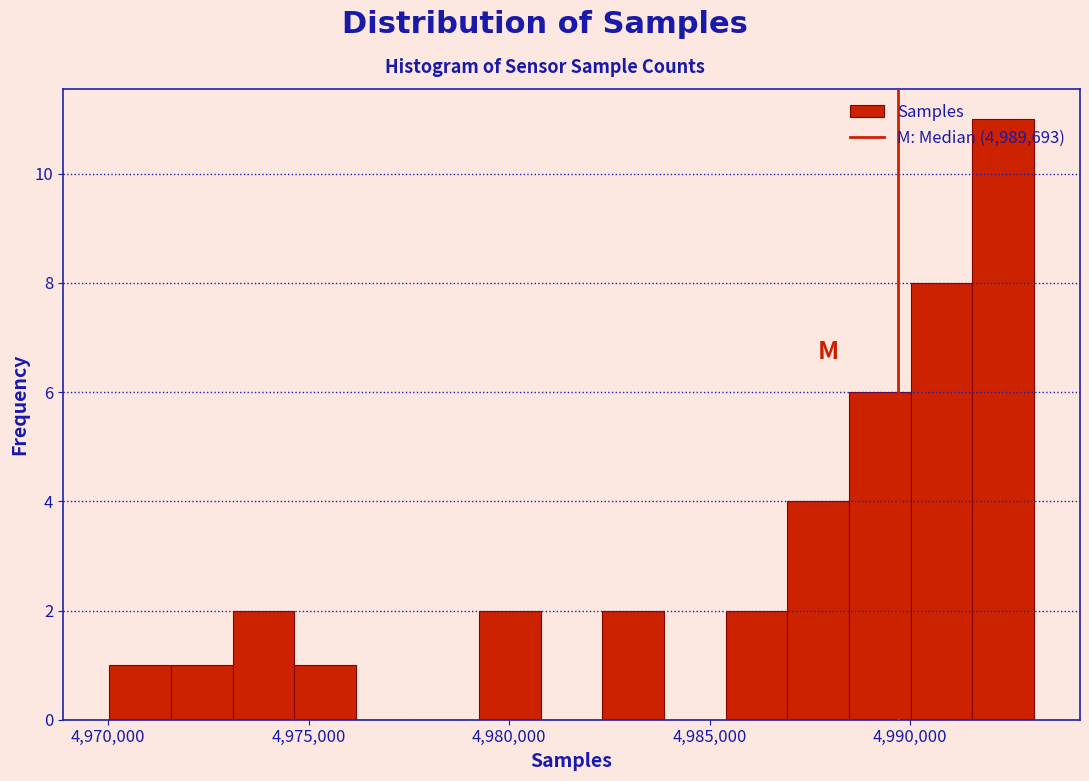

Around what value on the x-axis is the tallest bar? Give the approximate position of its centre, as read against the axis.

4992500